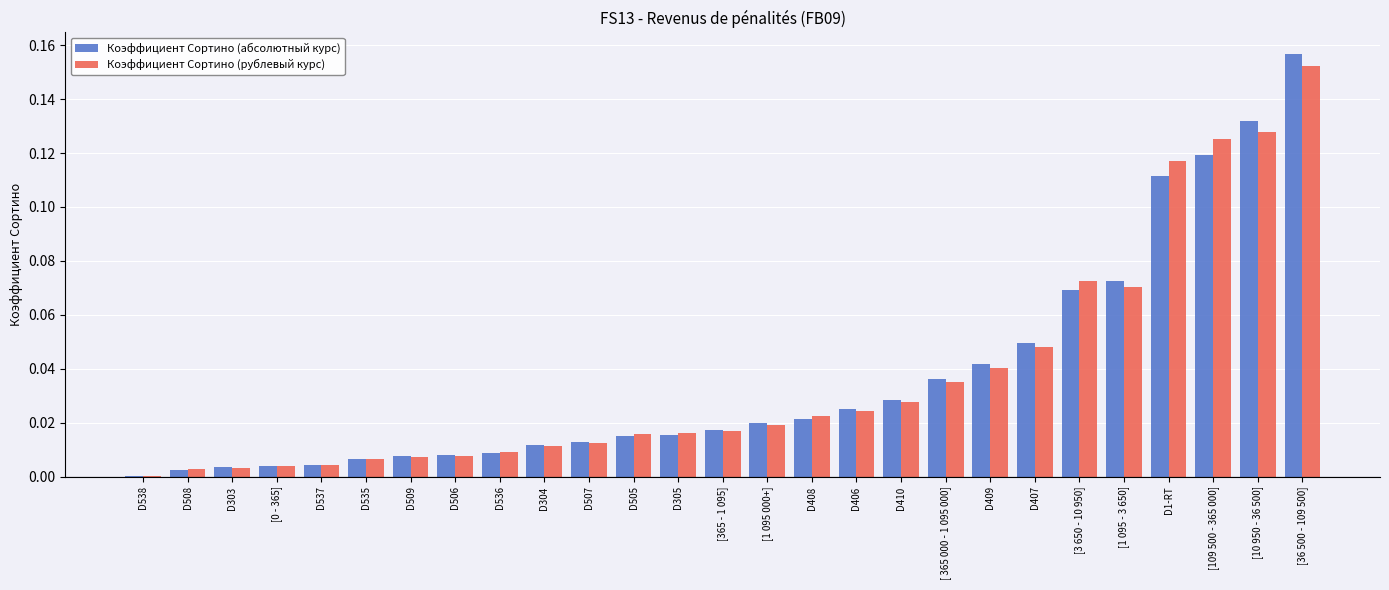

Which category has the highest value in the Коэффициент Сортино (рублевый курс) series?

[36 500 - 109 500]